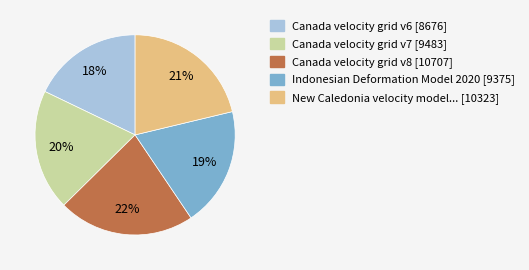

To the nearest percent, what is the average slice percentage?

20%